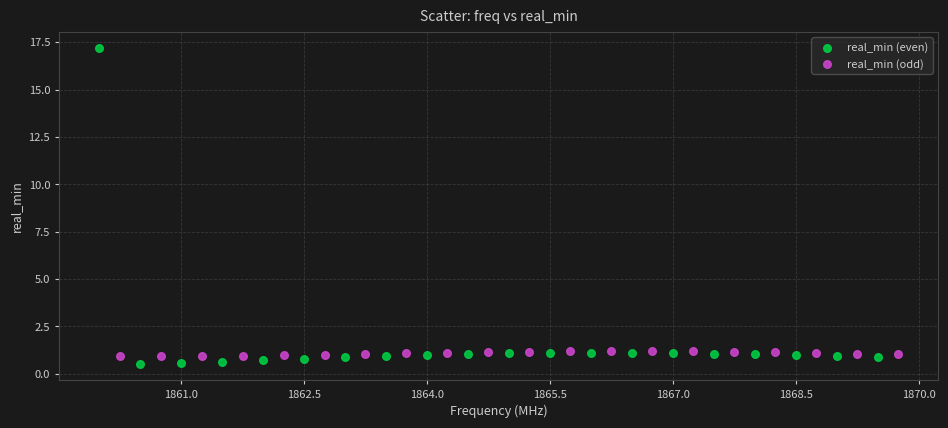

Which series has the largest Y range (max minus min)?

real_min (even)